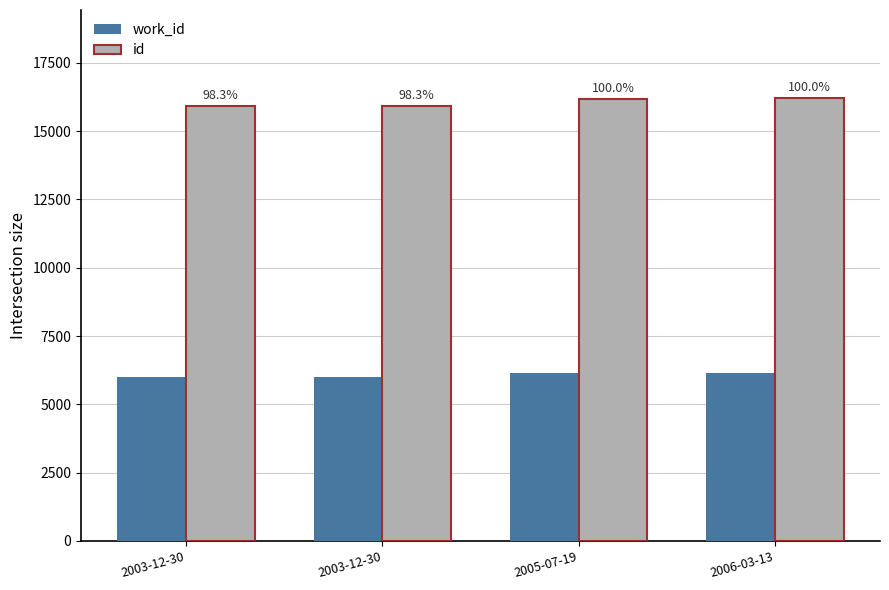

How many bars are there in total?

8